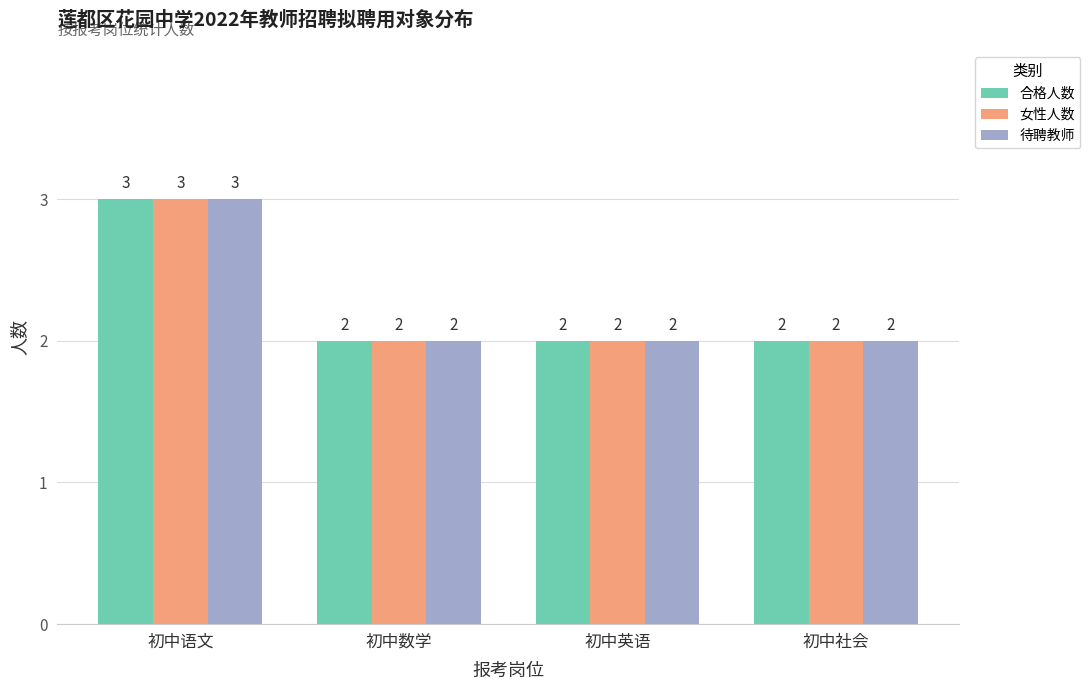

What is the label of the 4th bar from the left?

初中社会